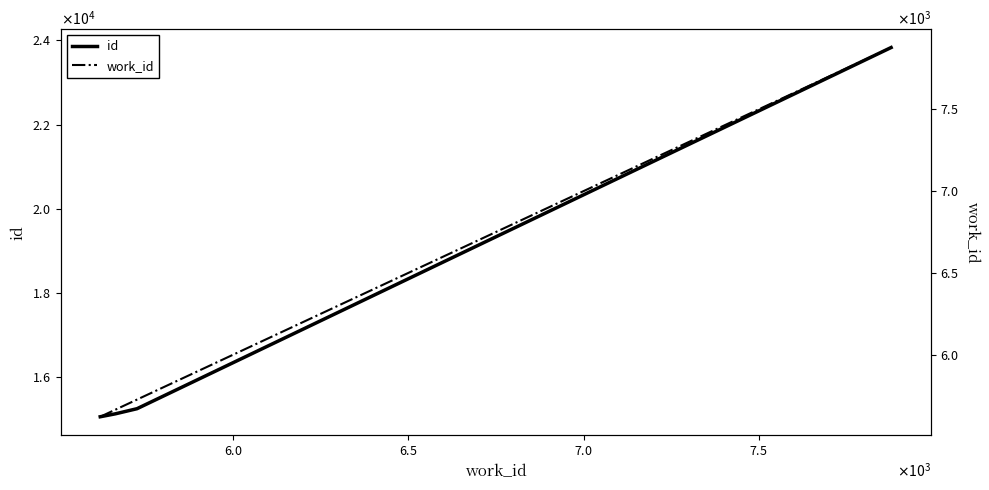

What is the smallest value displayed?

5620